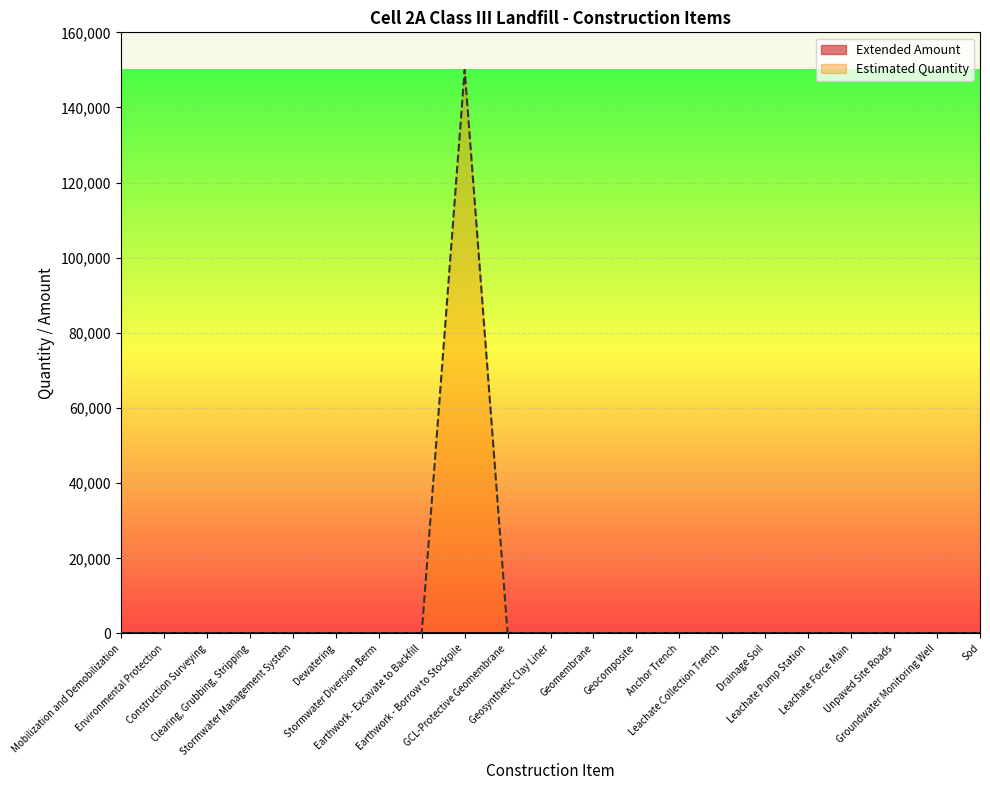

List the labels in order of value, smallest first.

Mobilization and Demobilization, Environmental Protection, Construction Surveying, Clearing, Grubbing, Stripping, Stormwater Management System, Dewatering, Stormwater Diversion Berm, Earthwork - Excavate to Backfill, GCL-Protective Geomembrane, Geosynthetic Clay Liner, Geomembrane, Geocomposite, Anchor Trench, Leachate Collection Trench, Drainage Soil, Leachate Pump Station, Leachate Force Main, Unpaved Site Roads, Groundwater Monitoring Well, Sod, Earthwork - Borrow to Stockpile